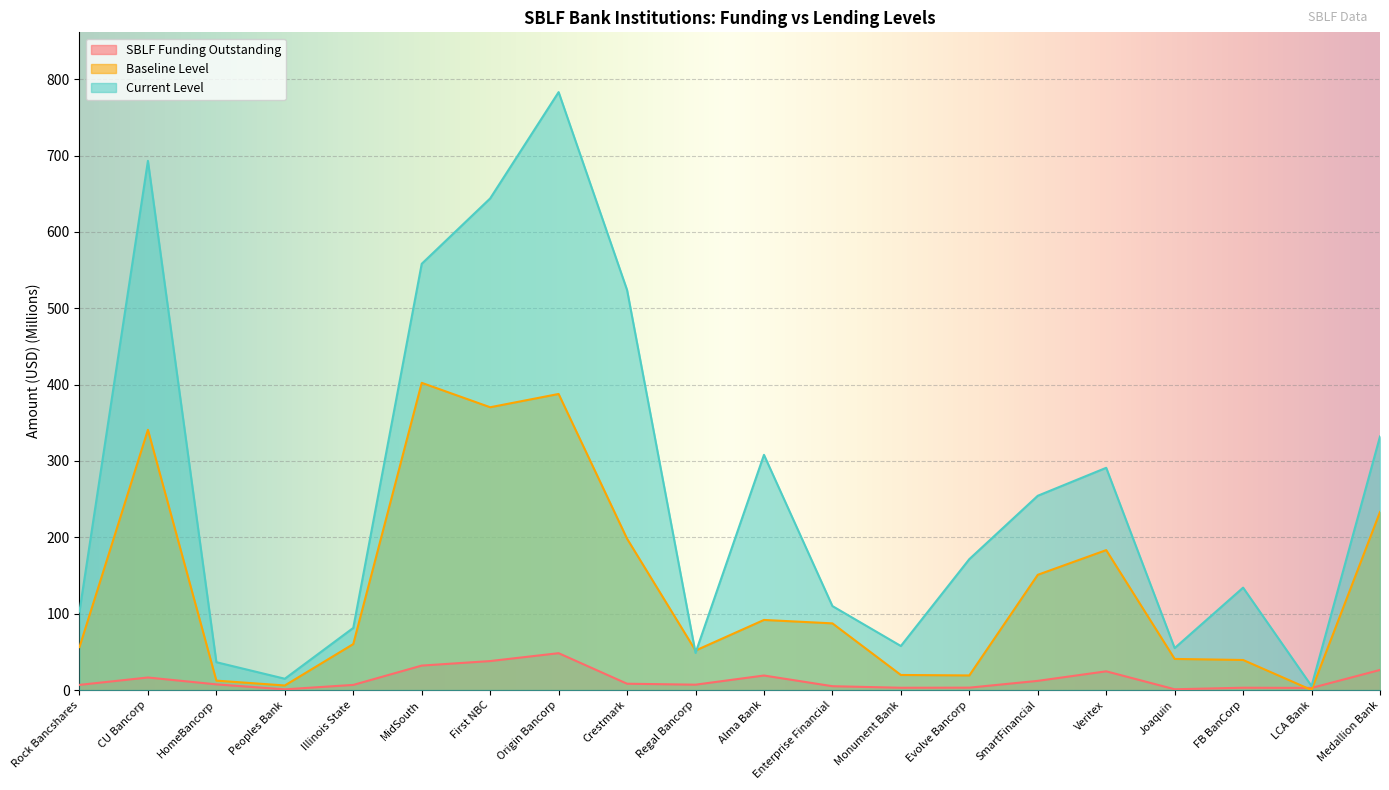

How many lines are shown in the chart?

3